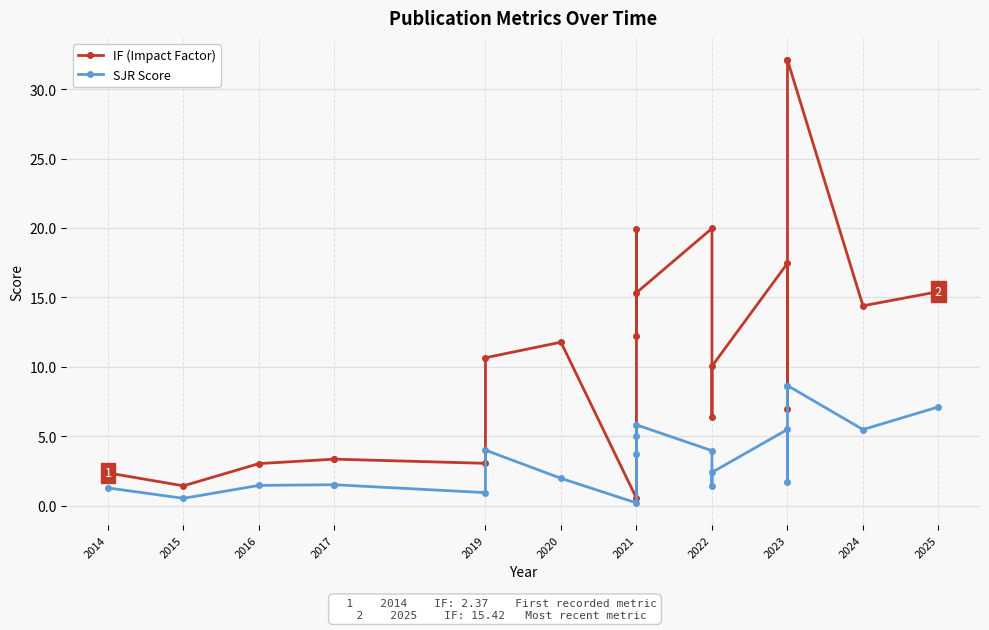

What position from the right is 15?

6